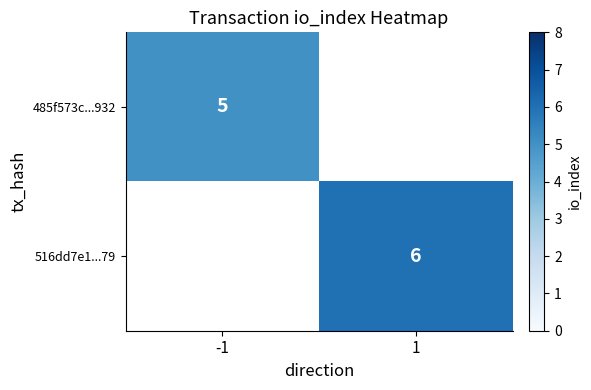

What is the maximum value shown in the chart?

6.0